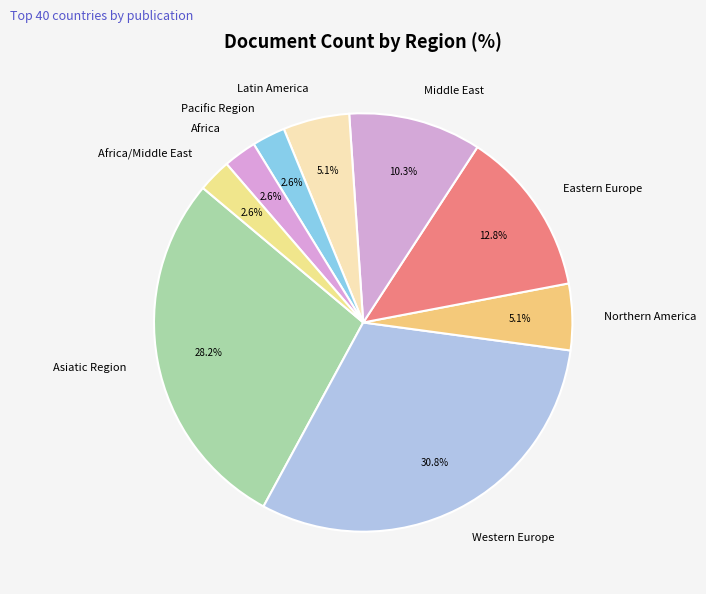

To the nearest percent, what portion does Middle East represent?

10%